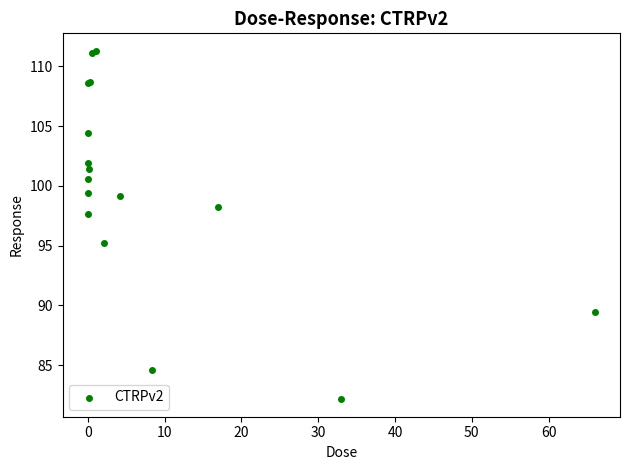

What Y value in the scatter plot is closest to 96?

95.2